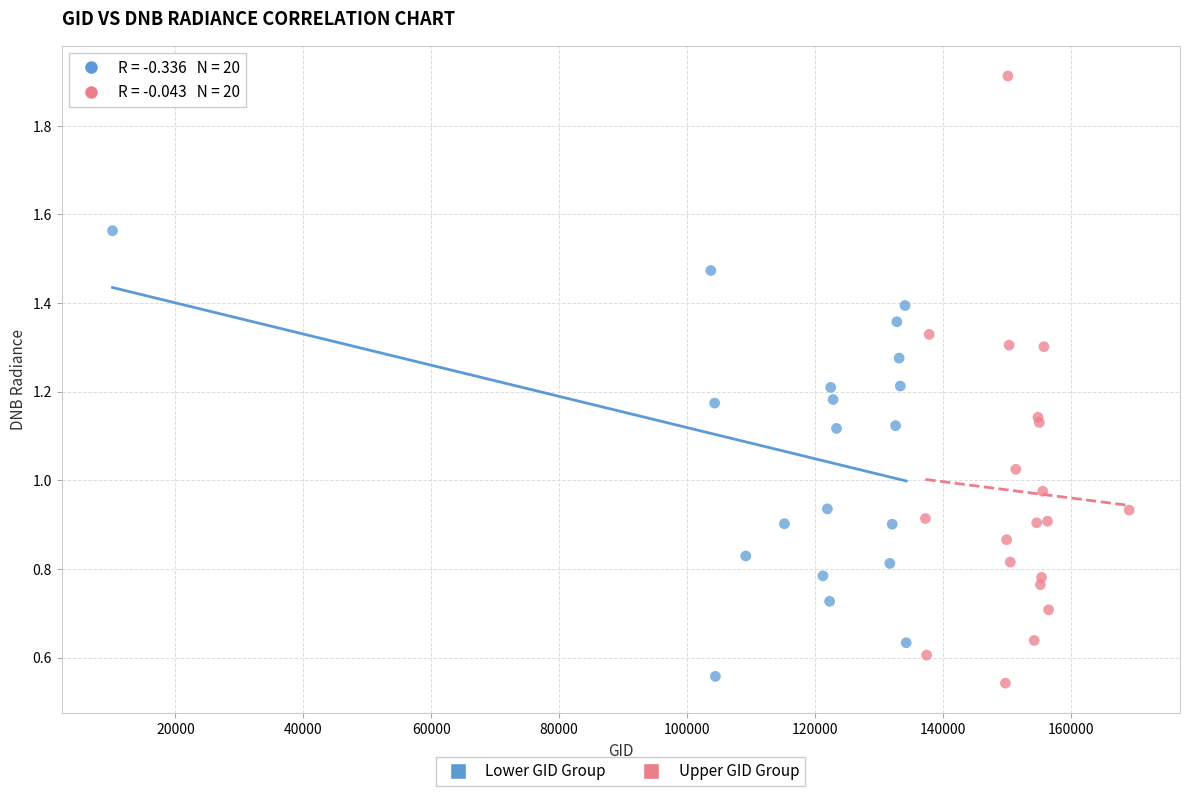

Which series reaches the maximum Y coordinate?

Upper GID Group